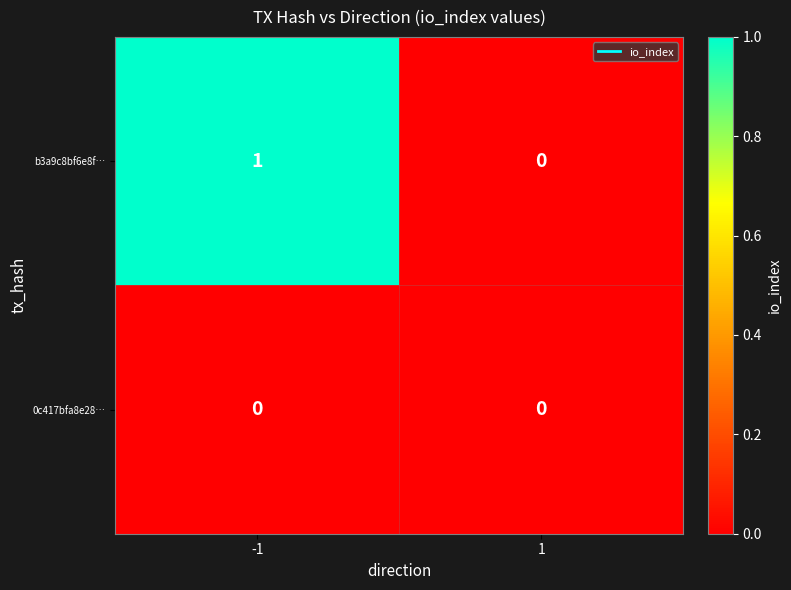

Reading right to left, list all the values displayed in this chart.

b3a9c8bf6e8f…: 0	1
0c417bfa8e28…: 0	0